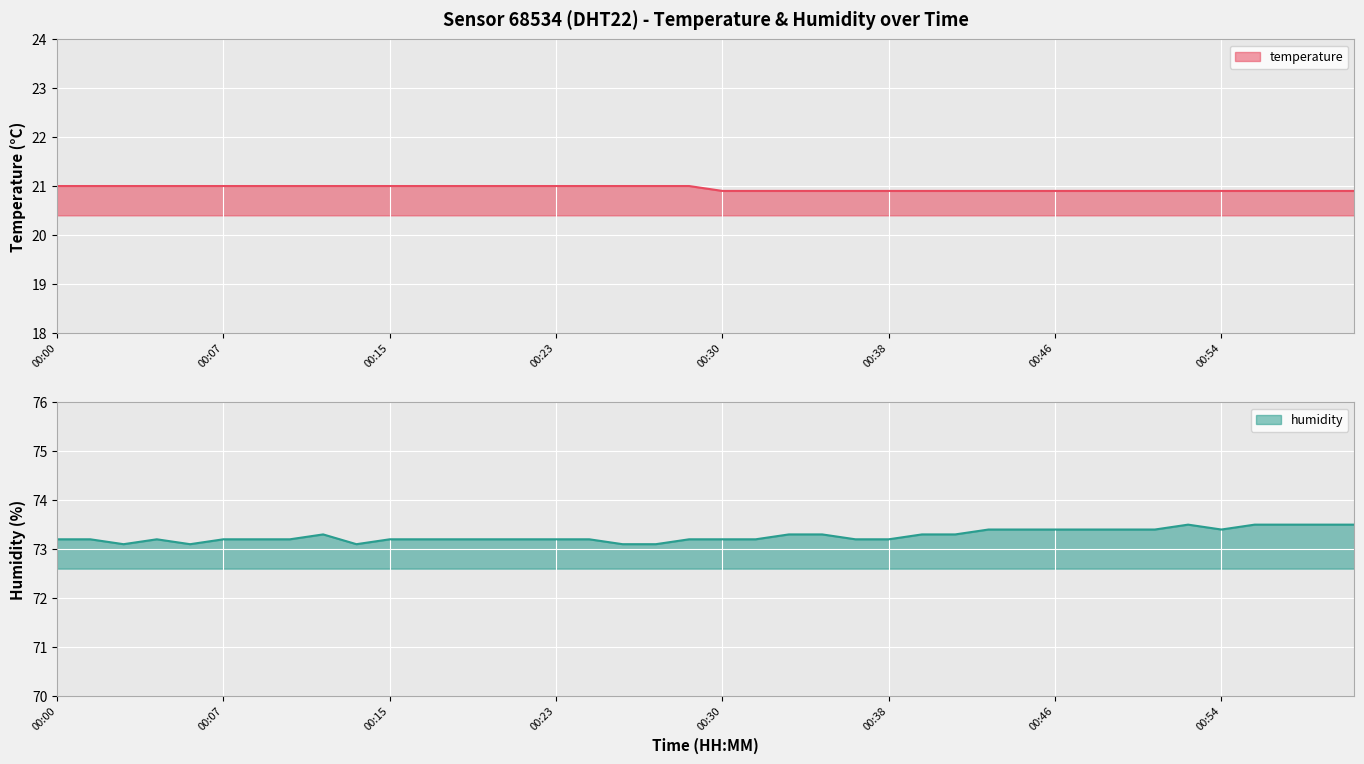

How many lines are shown in the chart?

2